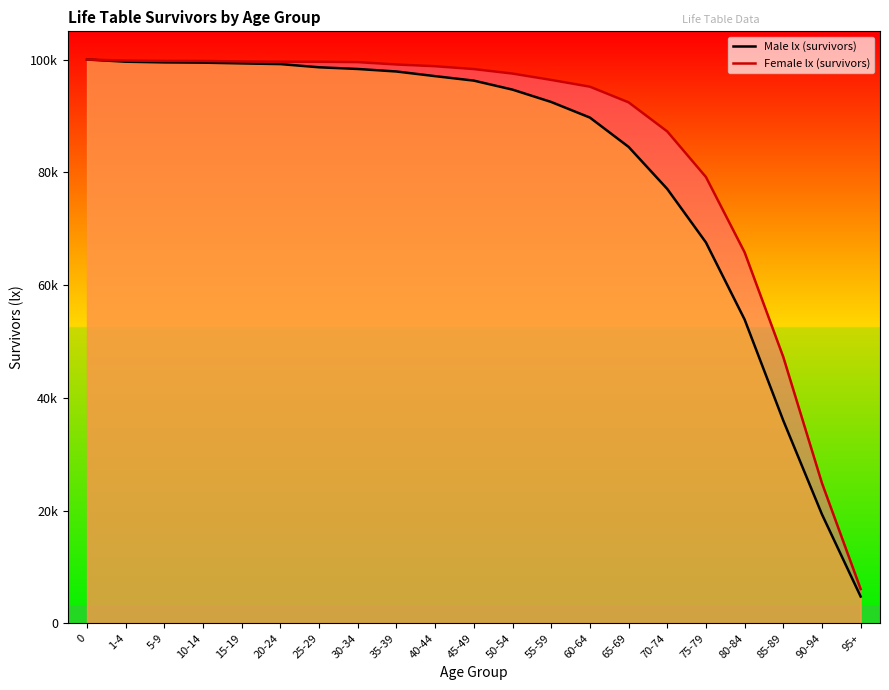

At 40-44, list the series in order from largest to smallest.

Female lx (survivors), Male lx (survivors)